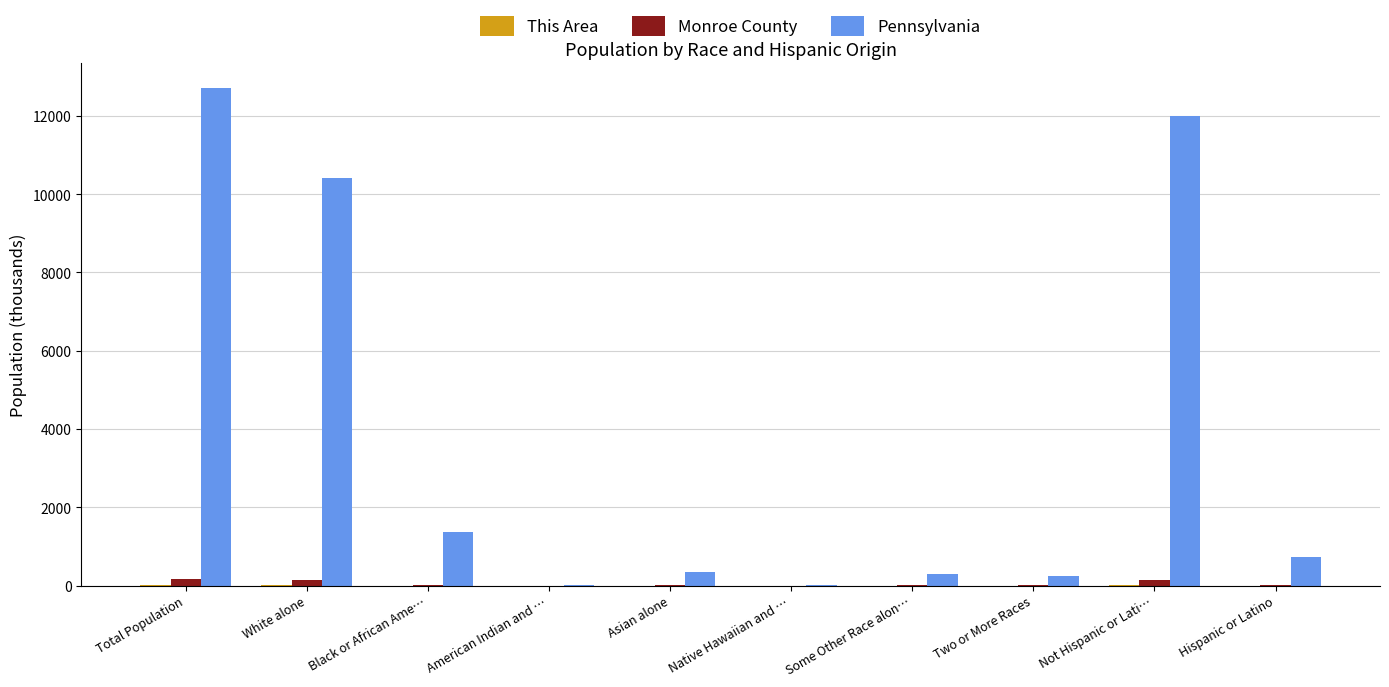

Are the bars grouped side by side (vs. stacked)?

Yes